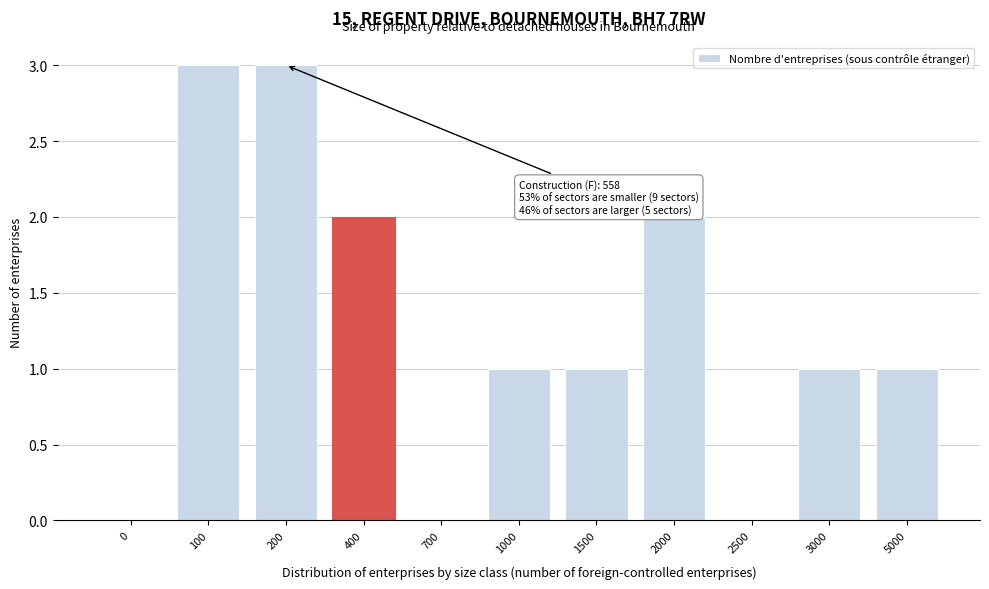

Reading right to left, extract all data points from this chart.

5000=1	3000=1	2500=0	2000=2	1500=1	1000=1	700=0	400=2	200=3	100=3	0=0